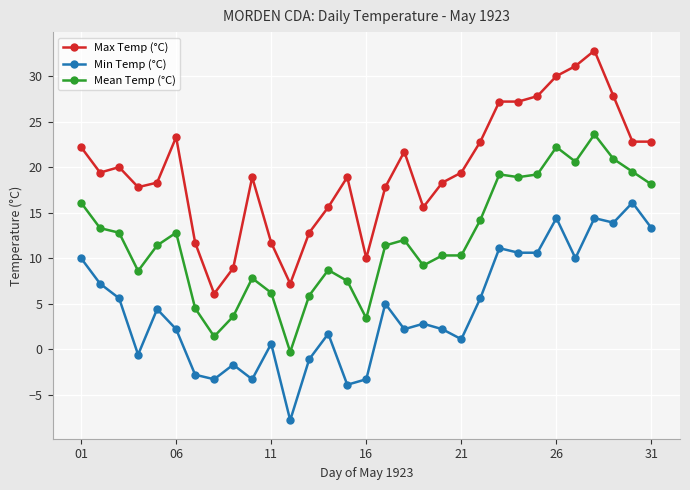

What are all the series names shown in the legend?

Max Temp (°C), Min Temp (°C), Mean Temp (°C)